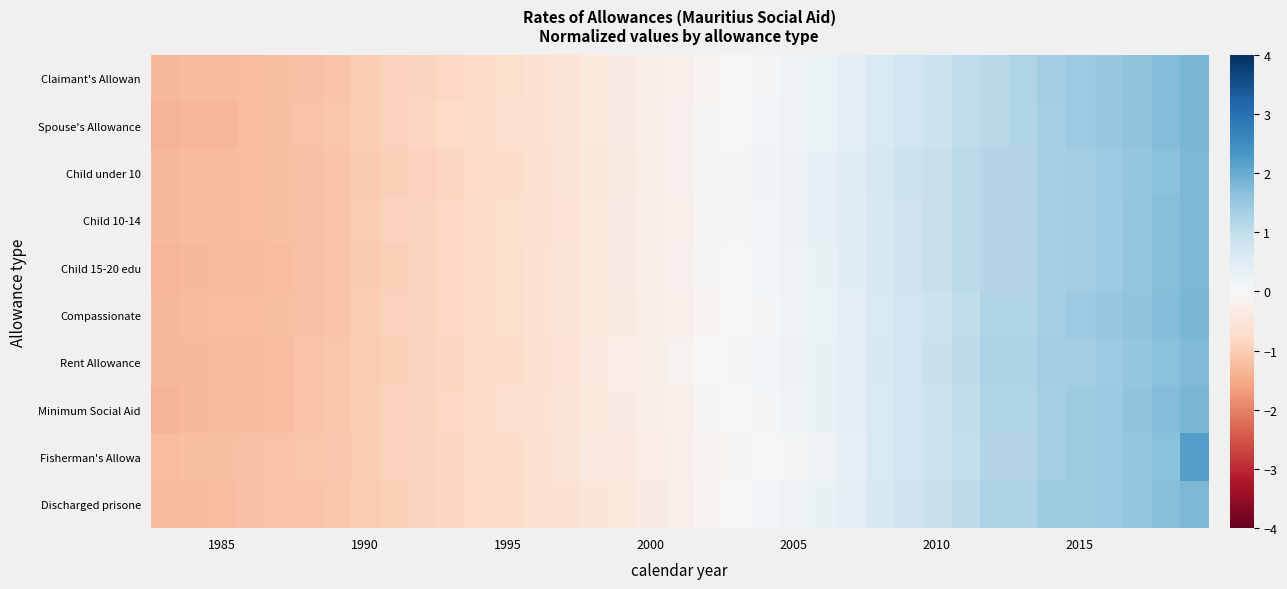

Rank the series by their maximum value, from highest to lowest.

Fisherman's Allowa, Claimant's Allowan, Spouse's Allowance, Compassionate, Minimum Social Aid, Child 10-14, Child 15-20 edu, Discharged prisone, Child under 10, Rent Allowance